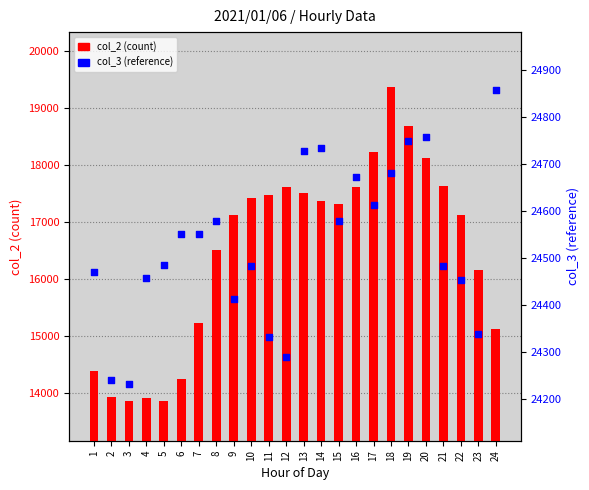

Which series has the largest Y range (max minus min)?

col_2 (count)